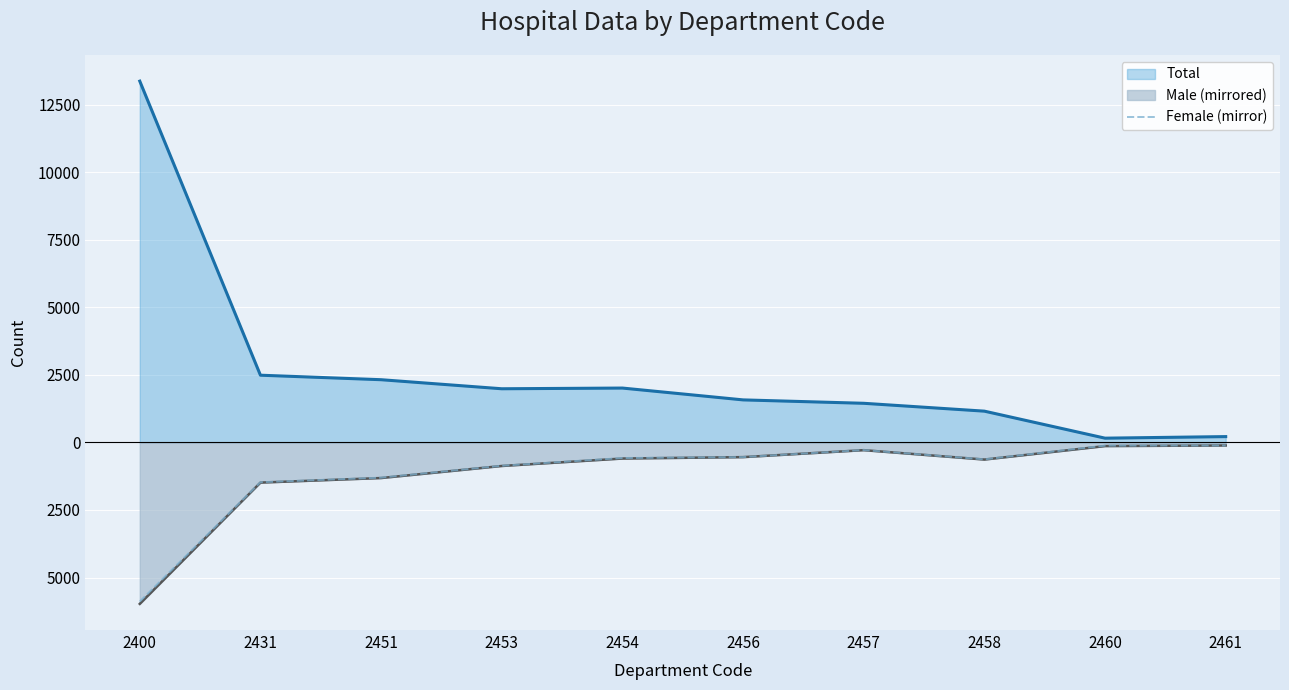

Is it true that the value at 2451 is -1303?

True